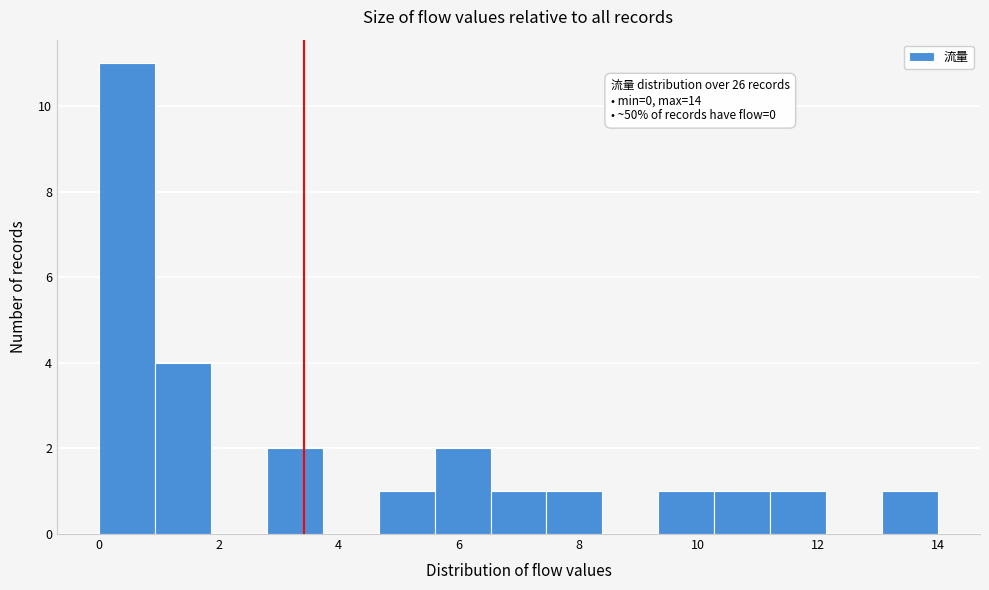

Over which range of the x-axis is the bar tallest?

0.0 to 1.0